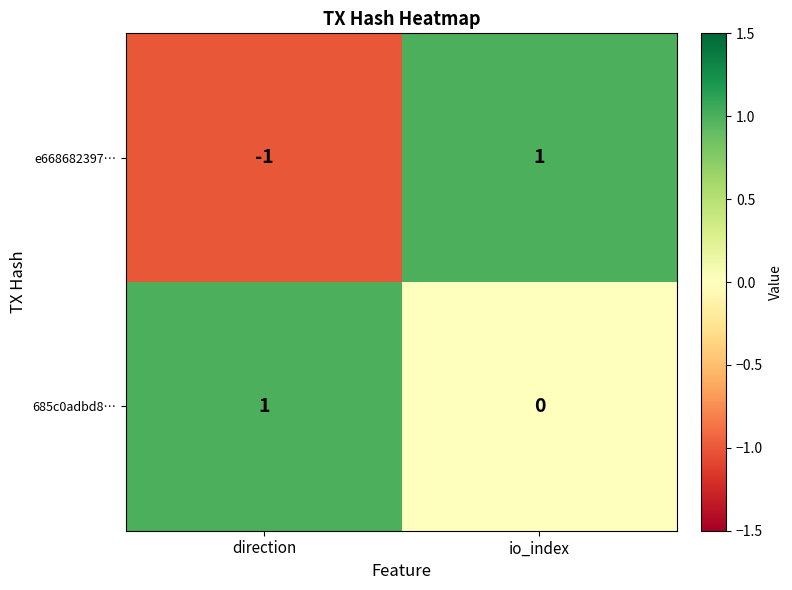

True or false: e668682397… has a value of 1 at io_index.

True